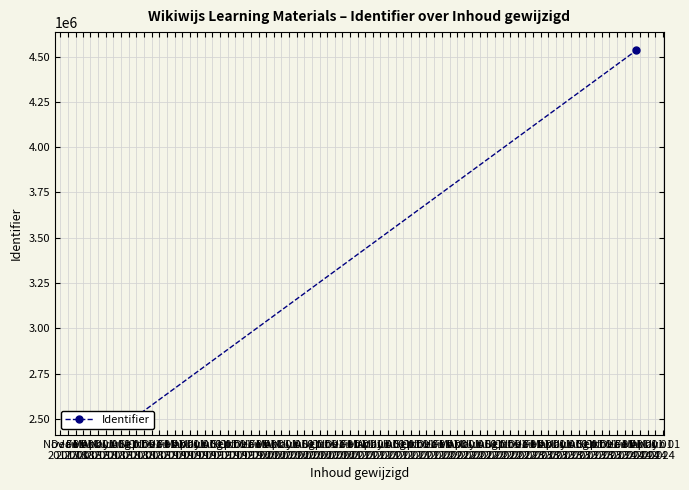

What is the label of the 3rd point from the right?

Jan 01
2018